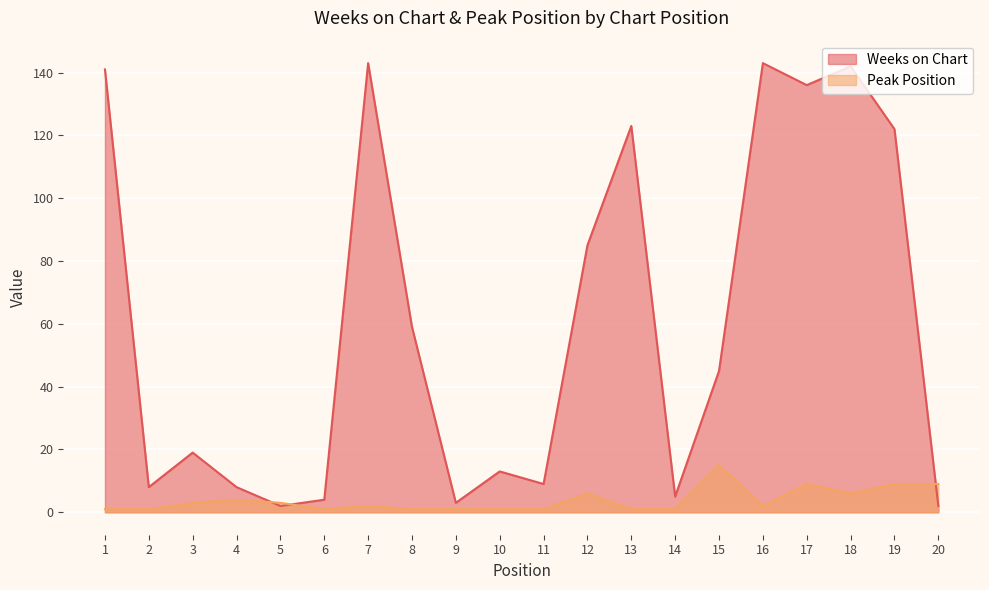

Between which two adjacent categories do Weeks on Chart and Peak Position first intersect?

4 and 5